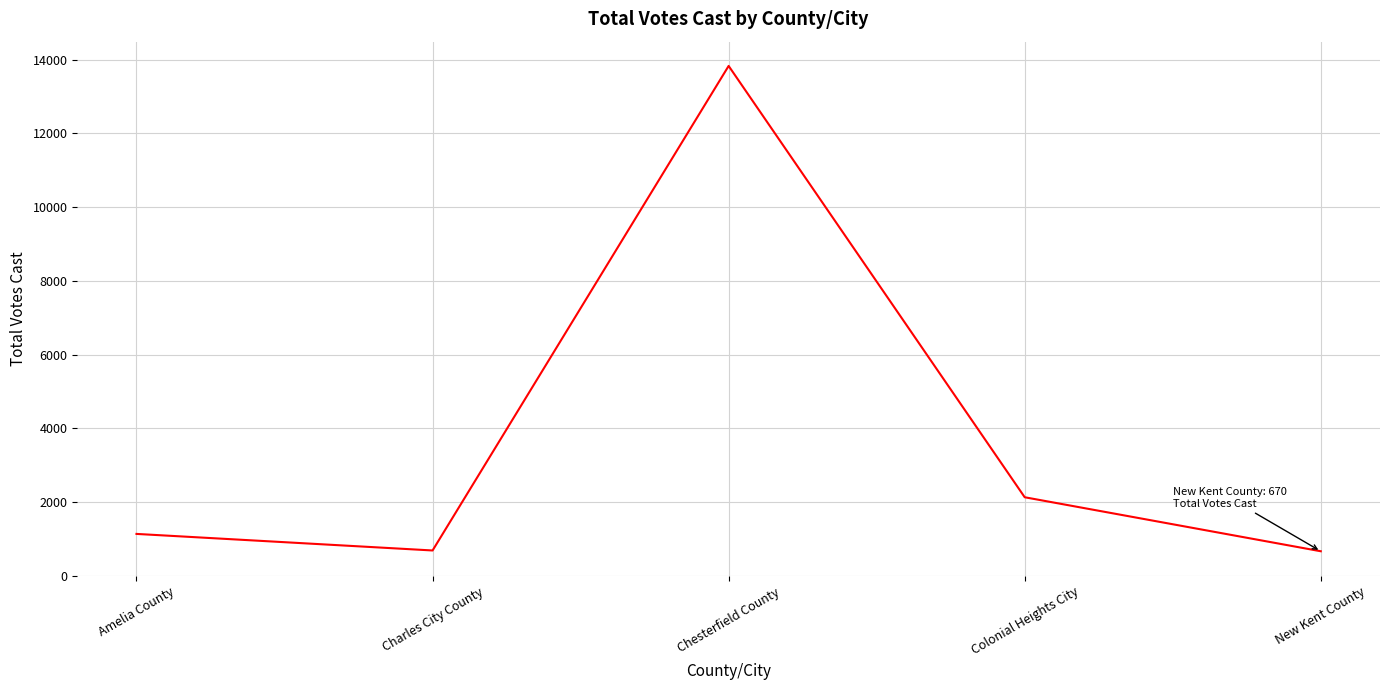

What is the sum of all values?

18463